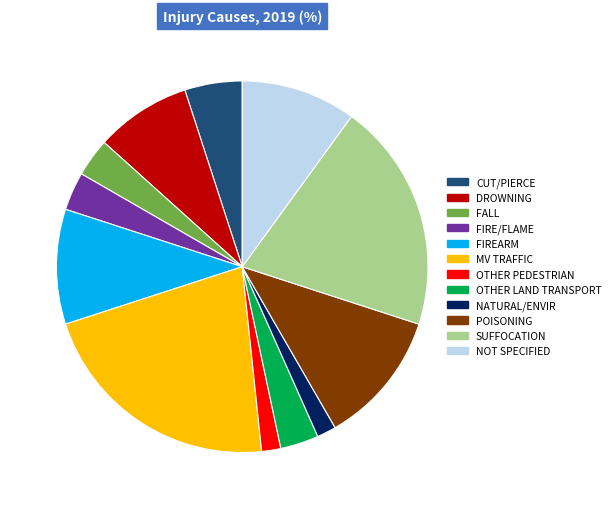

Approximately how many times larger is the value at NATURAL/ENVIR compared to DROWNING?

0.2